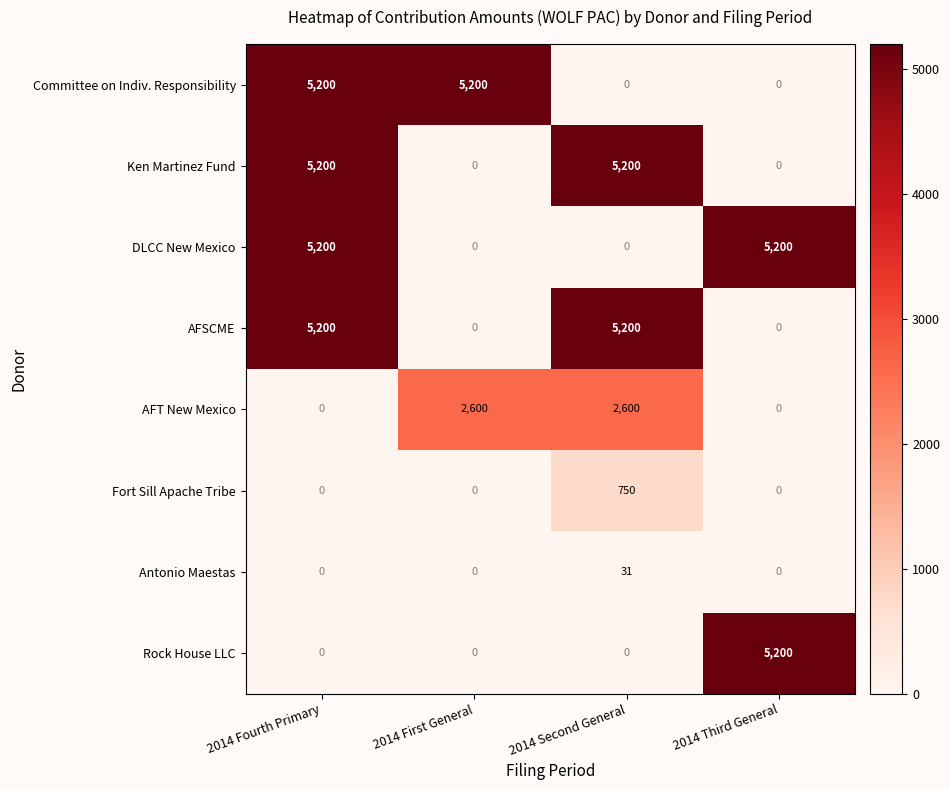

What is the maximum value shown in the chart?

5200